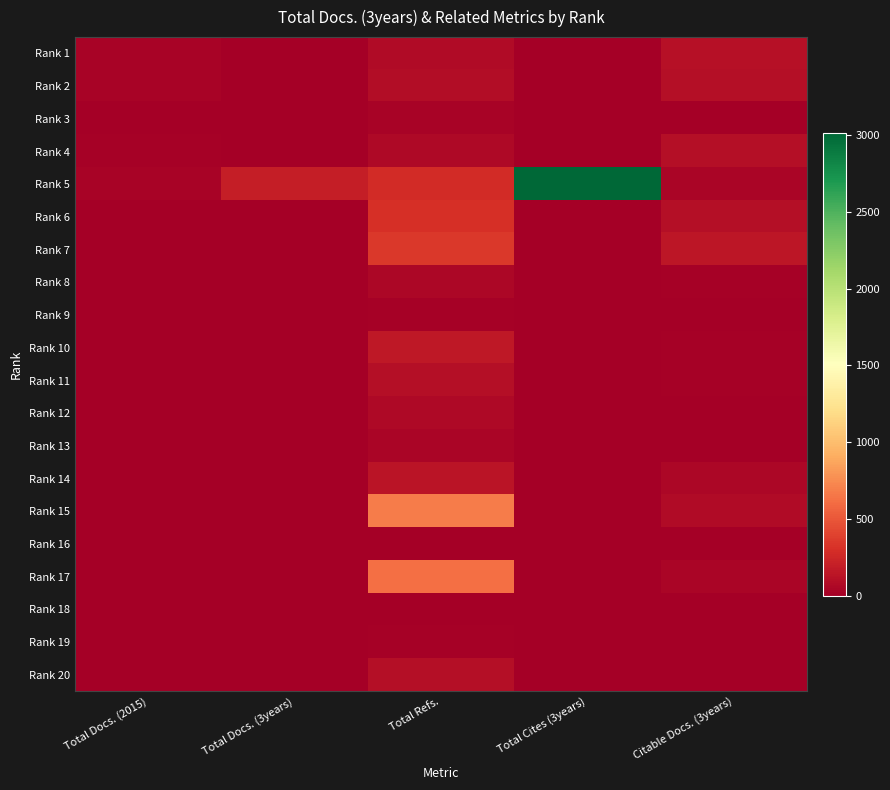

Reading right to left, what are all the values shown in this chart?

Rank 1: Citable Docs. (3years)=115	Total Cites (3years)=0	Total Refs.=81	Total Docs. (3years)=0	Total Docs. (2015)=25
Rank 2: Citable Docs. (3years)=99	Total Cites (3years)=0	Total Refs.=83	Total Docs. (3years)=0	Total Docs. (2015)=24
Rank 3: Citable Docs. (3years)=9	Total Cites (3years)=0	Total Refs.=30	Total Docs. (3years)=0	Total Docs. (2015)=3
Rank 4: Citable Docs. (3years)=101	Total Cites (3years)=0	Total Refs.=64	Total Docs. (3years)=0	Total Docs. (2015)=17
Rank 5: Citable Docs. (3years)=47	Total Cites (3years)=3017	Total Refs.=278	Total Docs. (3years)=190	Total Docs. (2015)=26
Rank 6: Citable Docs. (3years)=97	Total Cites (3years)=0	Total Refs.=298	Total Docs. (3years)=0	Total Docs. (2015)=9
Rank 7: Citable Docs. (3years)=147	Total Cites (3years)=0	Total Refs.=342	Total Docs. (3years)=0	Total Docs. (2015)=11
Rank 8: Citable Docs. (3years)=21	Total Cites (3years)=0	Total Refs.=48	Total Docs. (3years)=0	Total Docs. (2015)=8
Rank 9: Citable Docs. (3years)=3	Total Cites (3years)=0	Total Refs.=19	Total Docs. (3years)=0	Total Docs. (2015)=3
Rank 10: Citable Docs. (3years)=15	Total Cites (3years)=0	Total Refs.=155	Total Docs. (3years)=0	Total Docs. (2015)=5
Rank 11: Citable Docs. (3years)=13	Total Cites (3years)=0	Total Refs.=96	Total Docs. (3years)=0	Total Docs. (2015)=4
Rank 12: Citable Docs. (3years)=11	Total Cites (3years)=0	Total Refs.=62	Total Docs. (3years)=0	Total Docs. (2015)=8
Rank 13: Citable Docs. (3years)=11	Total Cites (3years)=0	Total Refs.=43	Total Docs. (3years)=0	Total Docs. (2015)=5
Rank 14: Citable Docs. (3years)=54	Total Cites (3years)=0	Total Refs.=133	Total Docs. (3years)=0	Total Docs. (2015)=7
Rank 15: Citable Docs. (3years)=72	Total Cites (3years)=0	Total Refs.=679	Total Docs. (3years)=0	Total Docs. (2015)=11
Rank 16: Citable Docs. (3years)=0	Total Cites (3years)=0	Total Refs.=4	Total Docs. (3years)=0	Total Docs. (2015)=0
Rank 17: Citable Docs. (3years)=45	Total Cites (3years)=0	Total Refs.=619	Total Docs. (3years)=0	Total Docs. (2015)=9
Rank 18: Citable Docs. (3years)=0	Total Cites (3years)=0	Total Refs.=6	Total Docs. (3years)=0	Total Docs. (2015)=0
Rank 19: Citable Docs. (3years)=1	Total Cites (3years)=0	Total Refs.=21	Total Docs. (3years)=0	Total Docs. (2015)=2
Rank 20: Citable Docs. (3years)=5	Total Cites (3years)=0	Total Refs.=100	Total Docs. (3years)=0	Total Docs. (2015)=2